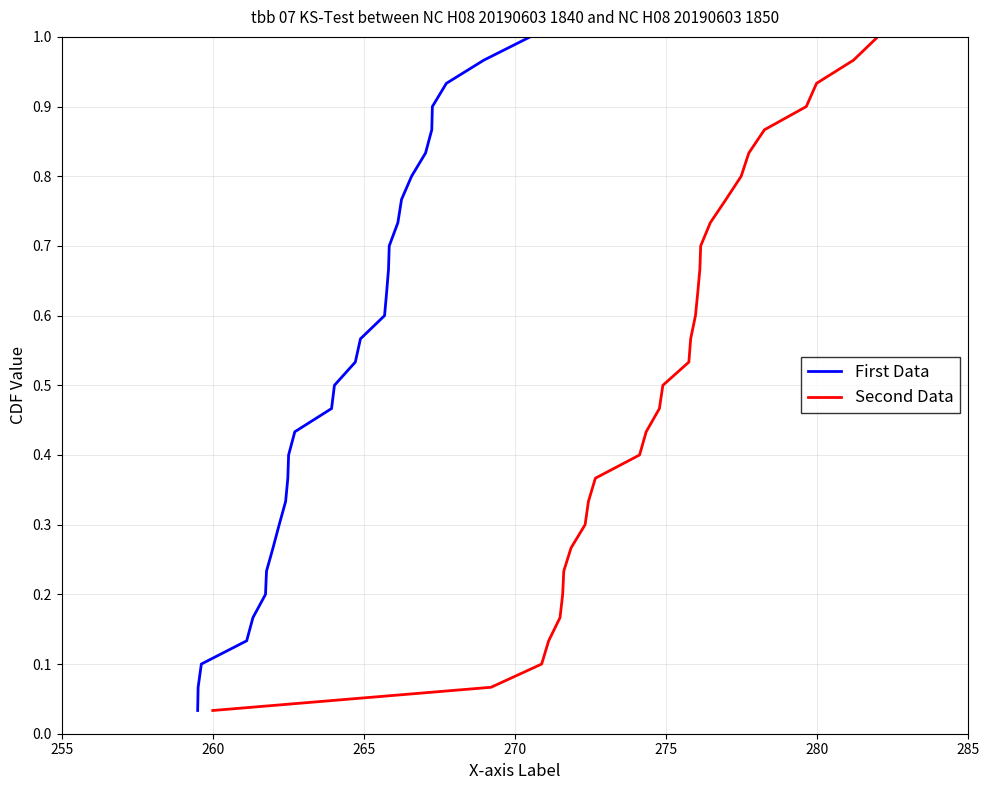

Which series has the largest total across all categories?

First Data